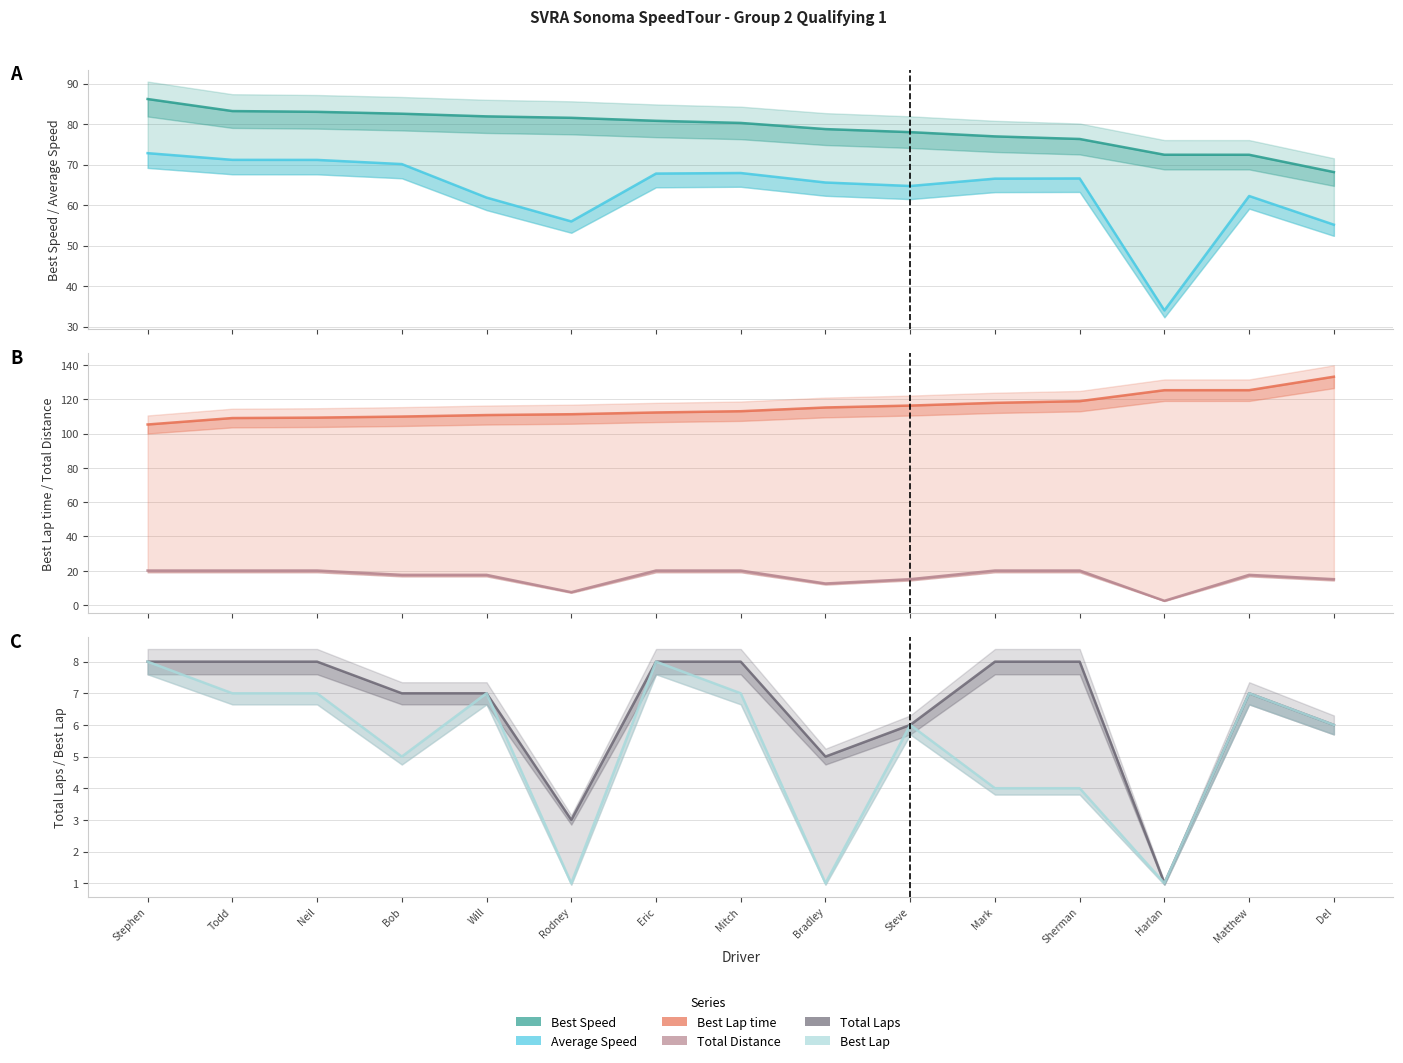

Is this an area chart (filled region under the line)?

No